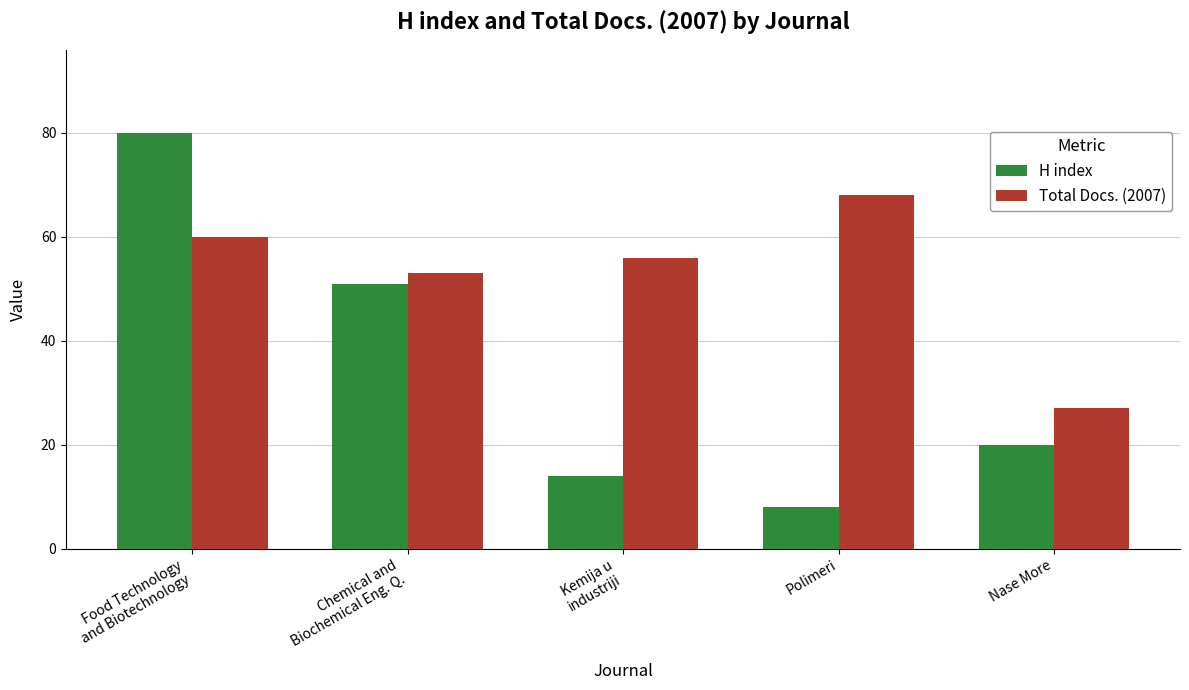

List the labels in order of Total Docs. (2007) value, largest first.

Polimeri, Food Technology
and Biotechnology, Kemija u
industriji, Chemical and
Biochemical Eng. Q., Nase More